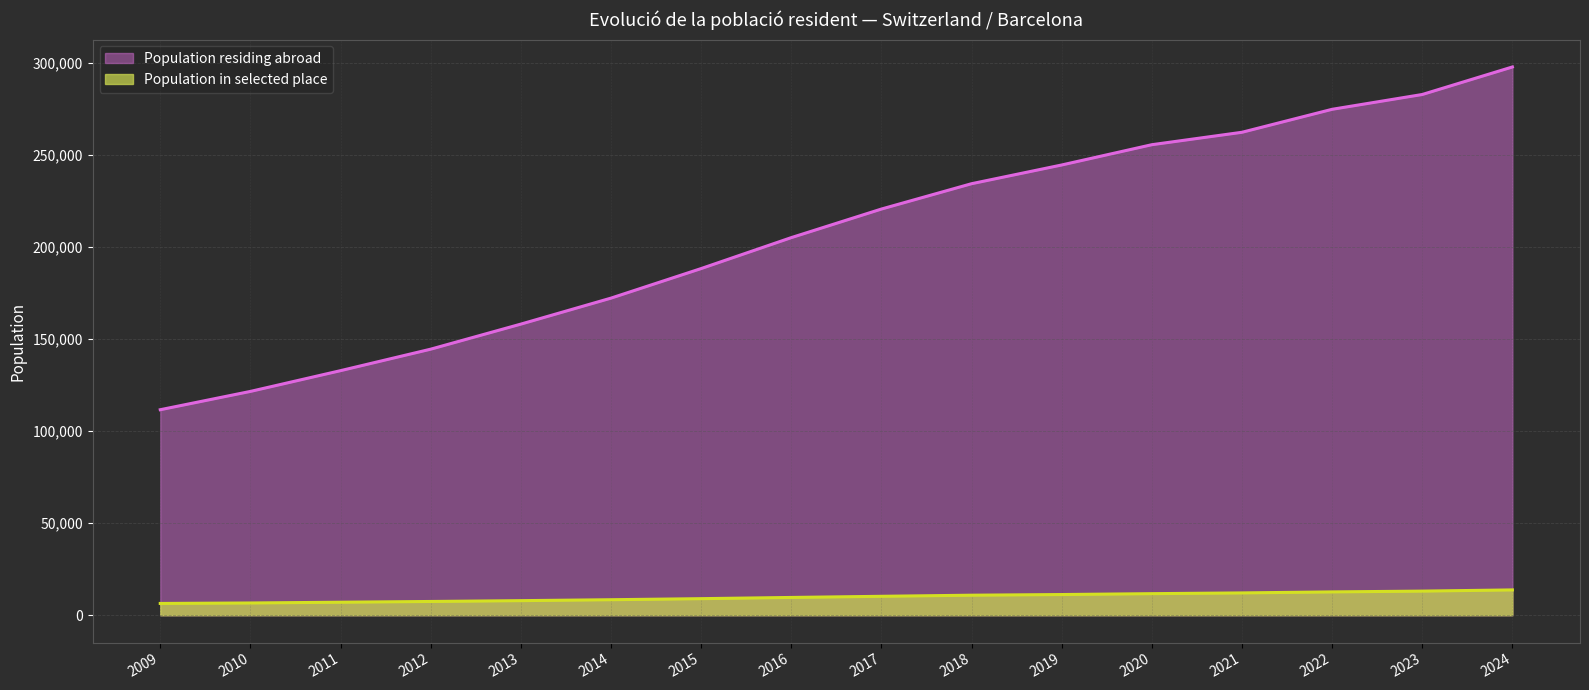

How many values in the Population in selected place series exceed 10289?

7